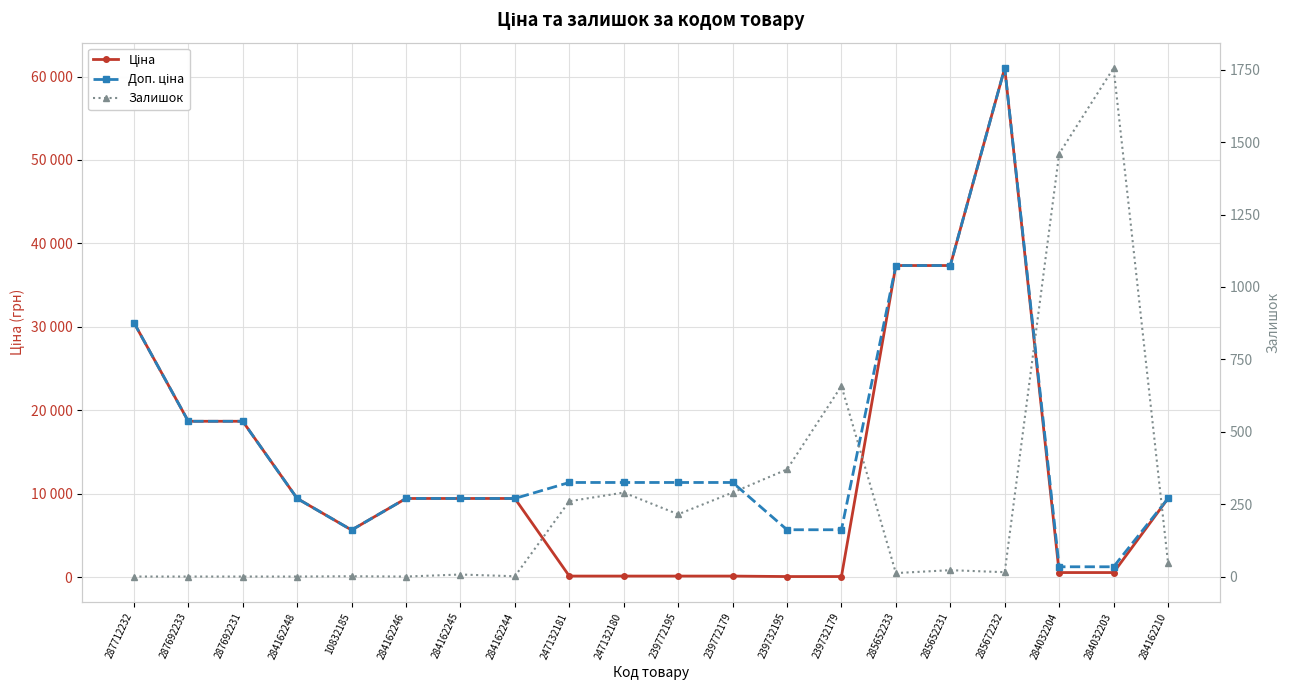

What is the minimum value for Доп. ціна?

1227.2